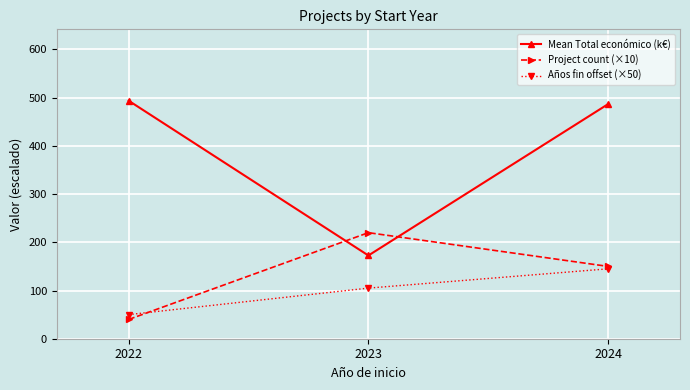

Read the Mean Total económico (k€) value at 2024.

486.7